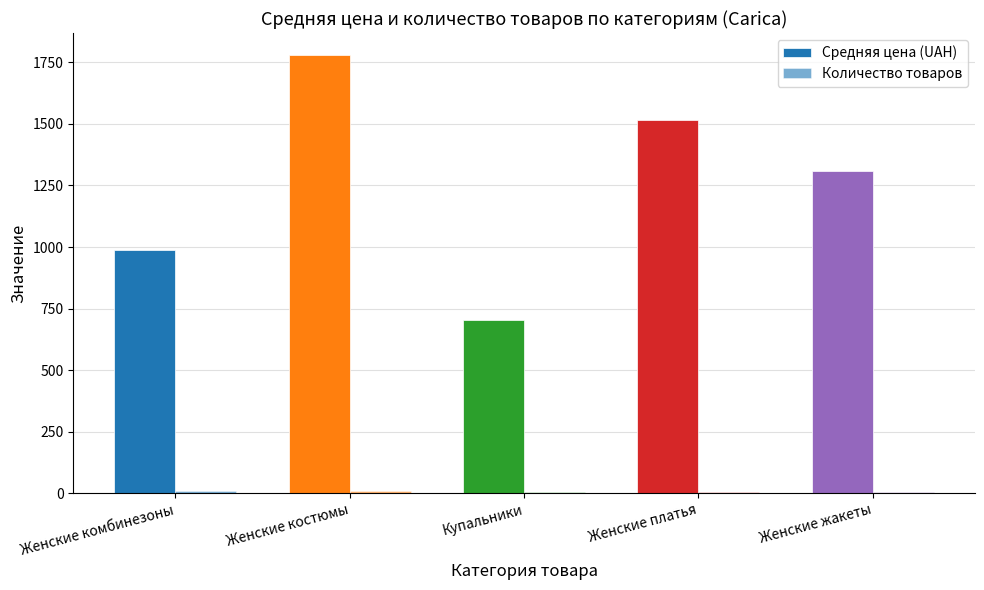

Which series has the widest spread of values?

Средняя цена (UAH)